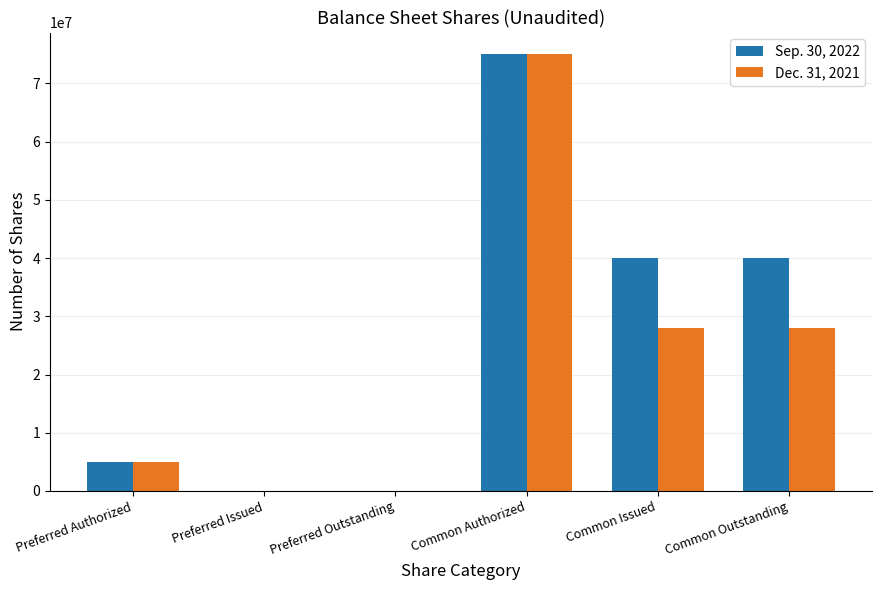

Is it true that Dec. 31, 2021 equals 51115402 at Common Authorized?

False